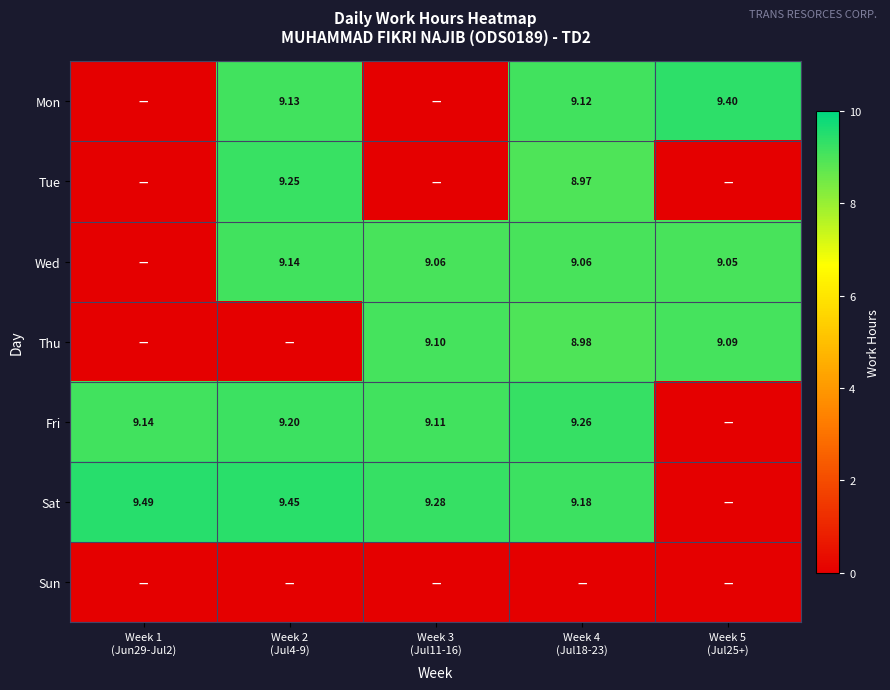

Which series changed the most between Week 4 (Jul18-23) and Week 5 (Jul25+)?

Fri